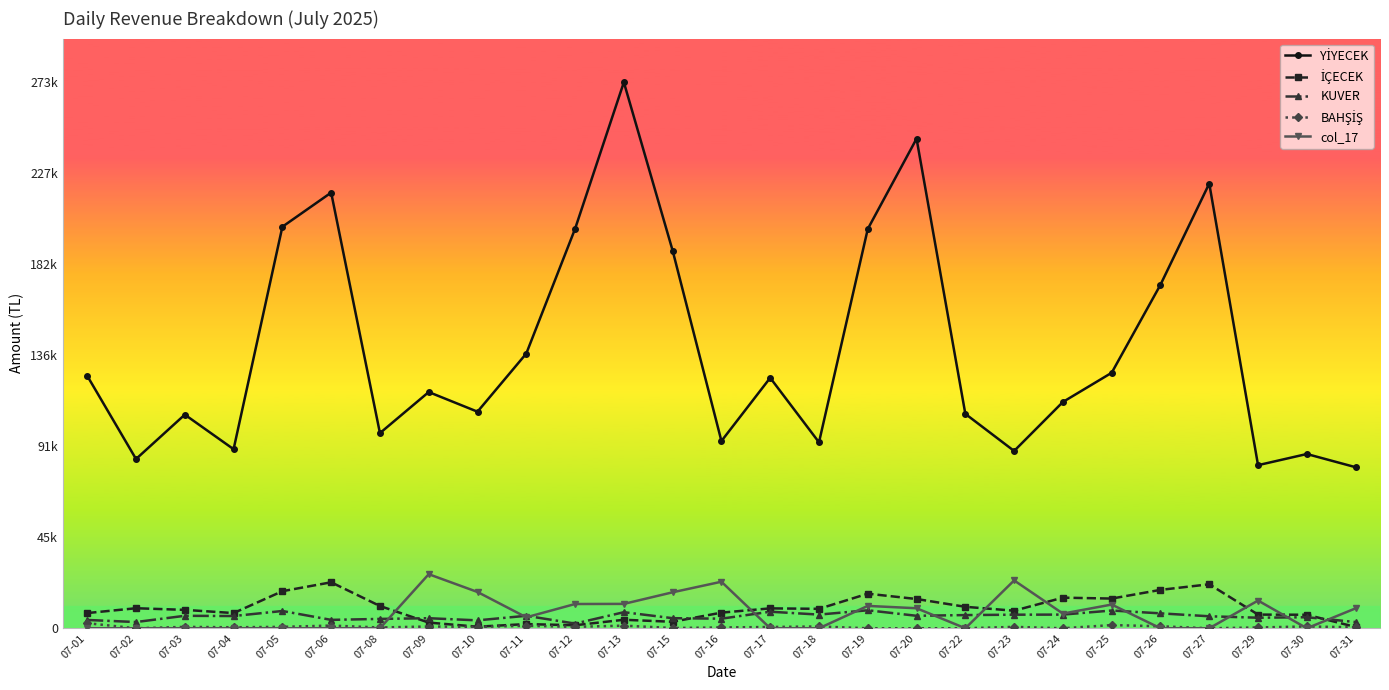

Is this an area chart (filled region under the line)?

No